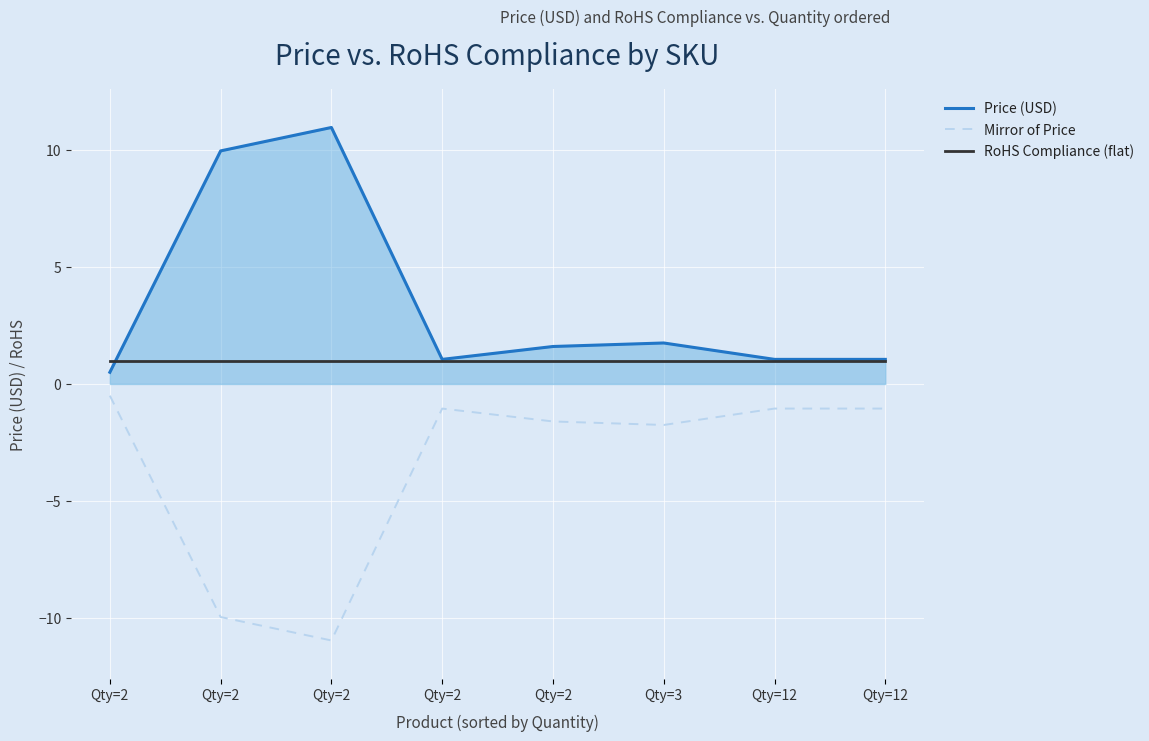

Reading left to right, list all the values displayed in this chart.

Price (USD): Qty=2=0.5	Qty=2=9.9	Qty=2=10.9	Qty=2=1.1	Qty=2=1.6	Qty=3=1.8	Qty=12=1.1	Qty=12=1.1
Mirror of Price: Qty=2=-0.5	Qty=2=-9.9	Qty=2=-10.9	Qty=2=-1.1	Qty=2=-1.6	Qty=3=-1.8	Qty=12=-1.1	Qty=12=-1.1
RoHS Compliance (flat): Qty=2=1.0	Qty=2=1.0	Qty=2=1.0	Qty=2=1.0	Qty=2=1.0	Qty=3=1.0	Qty=12=1.0	Qty=12=1.0